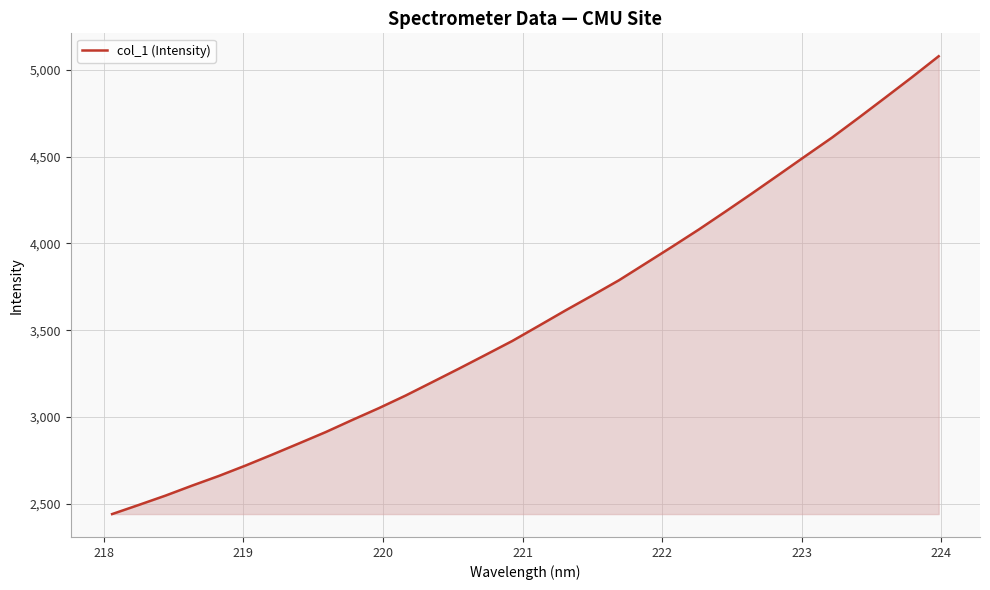

What is the smallest value displayed?

2440.8